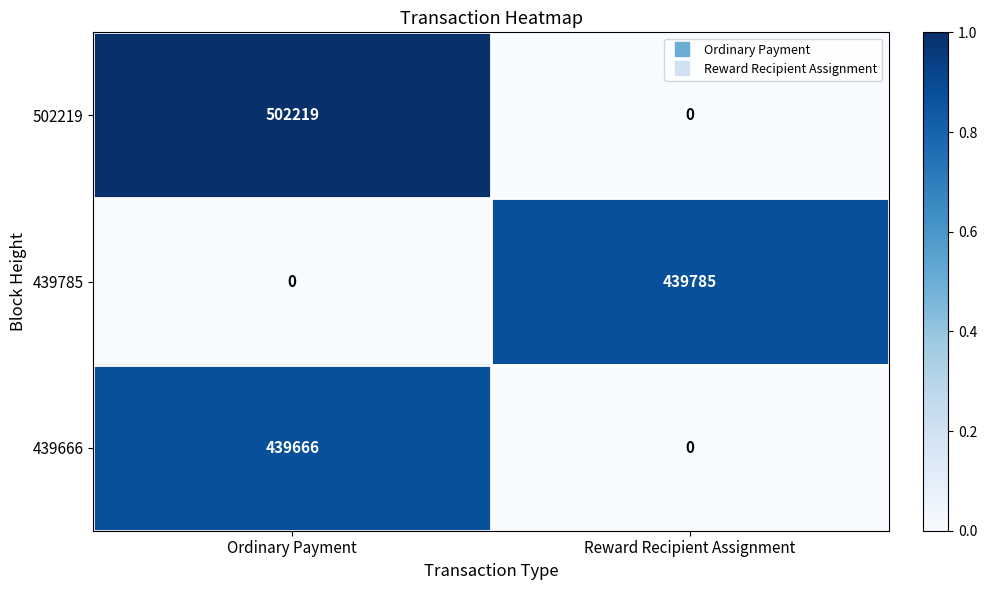

True or false: 439666 has a value of 685542 at Ordinary Payment.

False